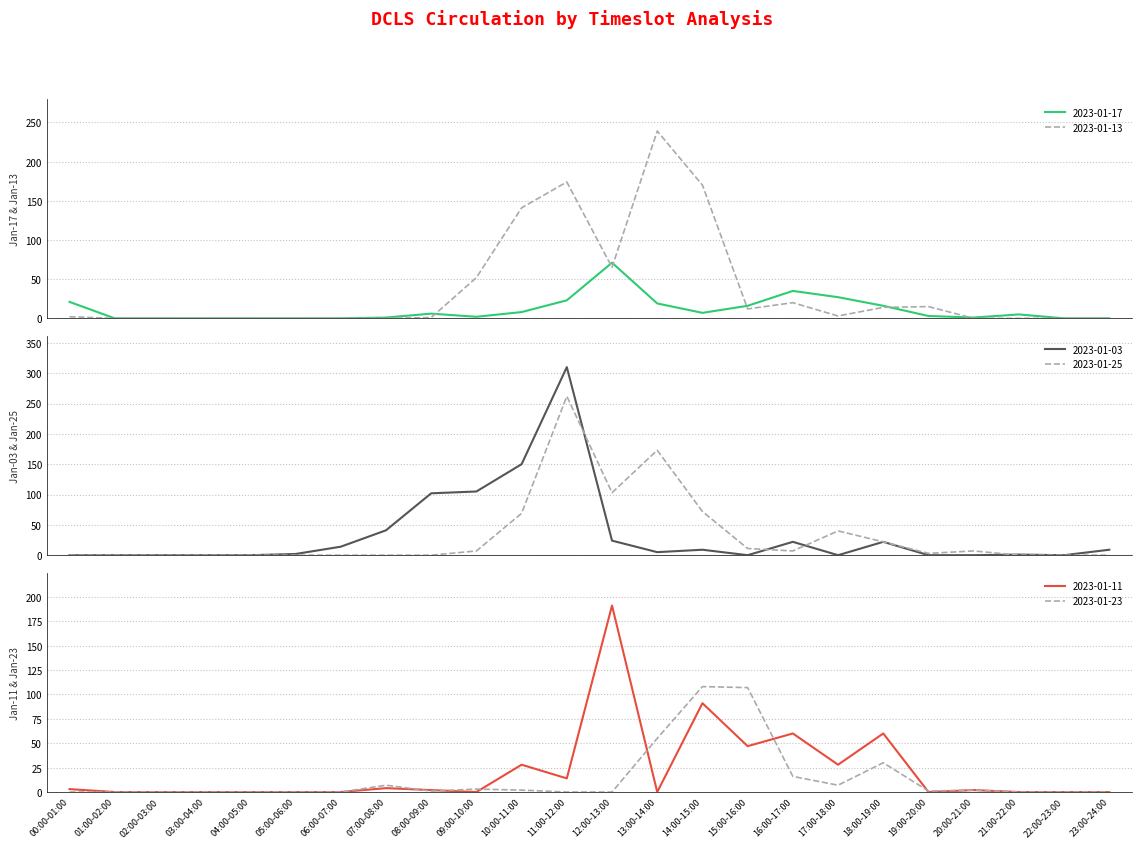

How many lines are shown in the chart?

6